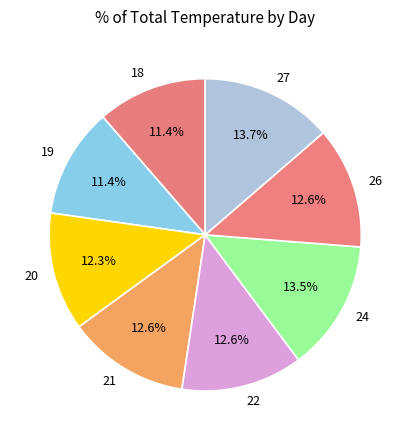

Which has a higher value, 22 or 19?

22